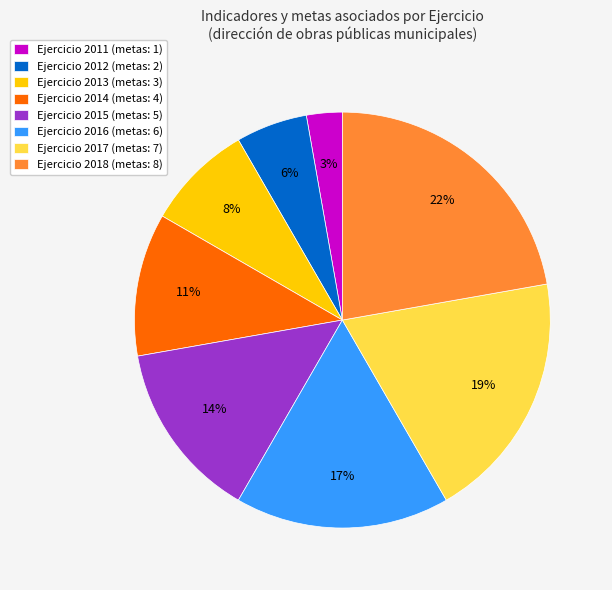

To the nearest percent, what portion does Ejercicio 2018 (metas: 8) represent?

22%